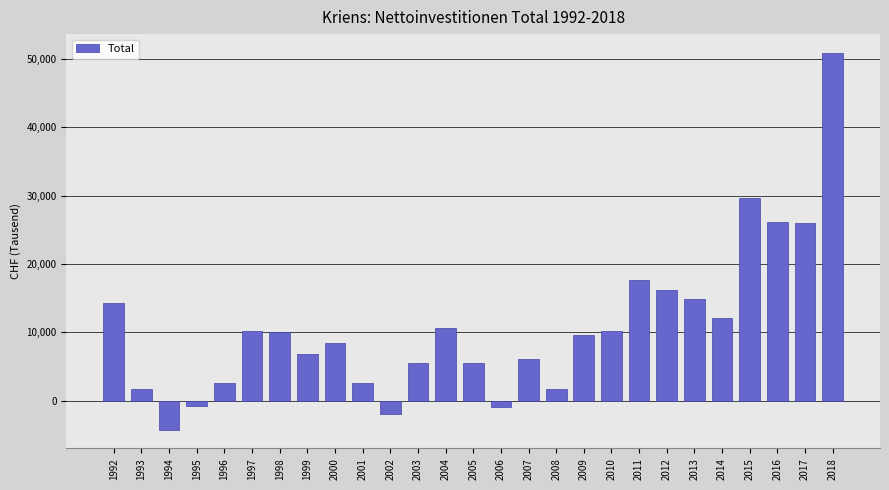

How many bars are there in total?

27